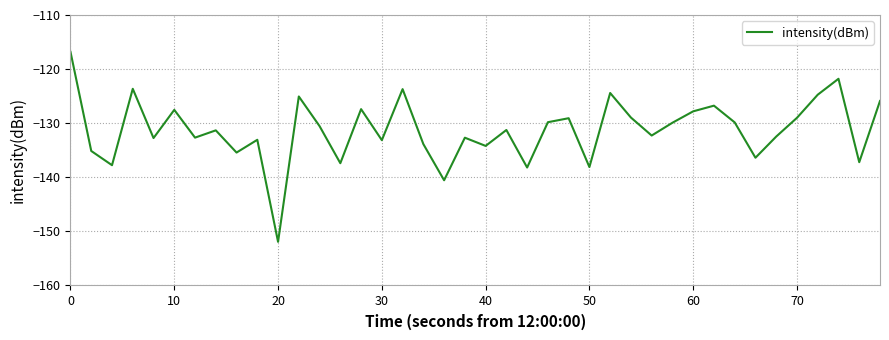

What is the smallest value displayed?

-151.9